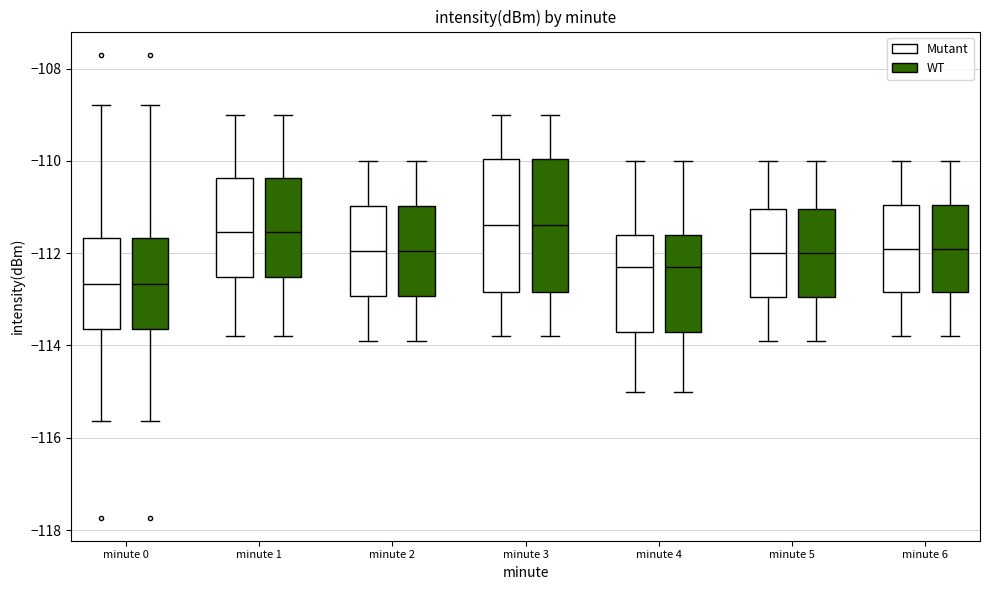

Where is the lower edge of the box for minute 0 (Mutant) on the y-axis? The values are not printed on the chart, so give them approximately, as read against the axis.

-113.6